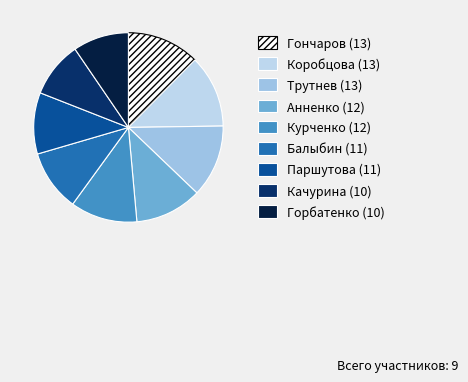

Is it true that Коробцова (13) is 12% of the pie?

True